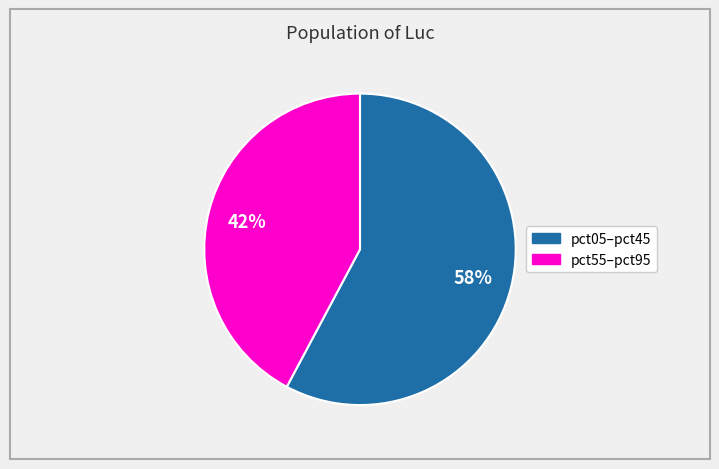

Is there a majority slice in this chart?

Yes